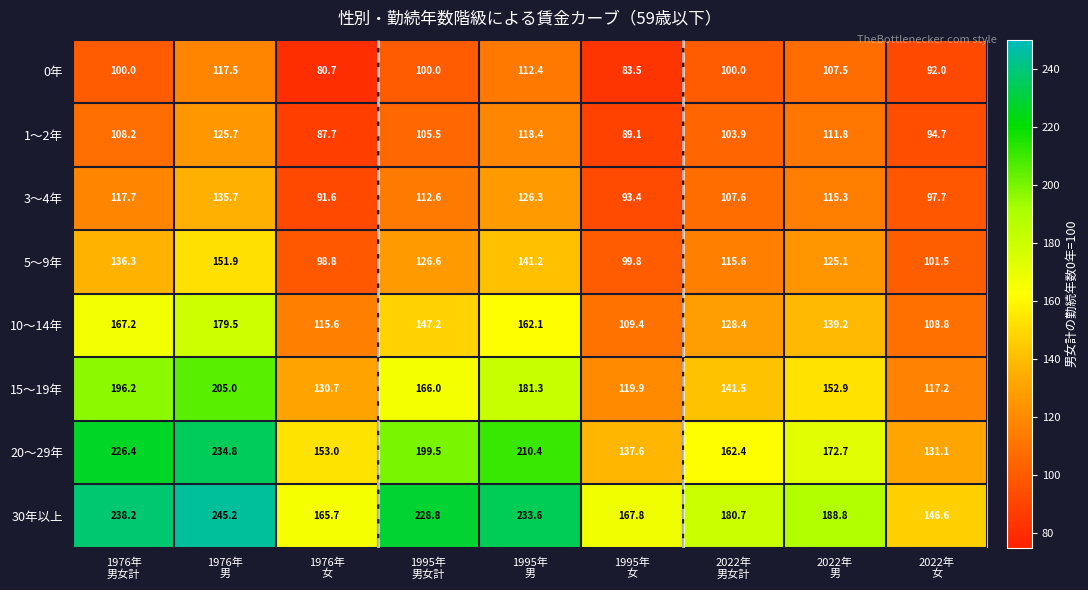

What is the difference between the second highest and minimum values in the 5～9年 series?

42.4